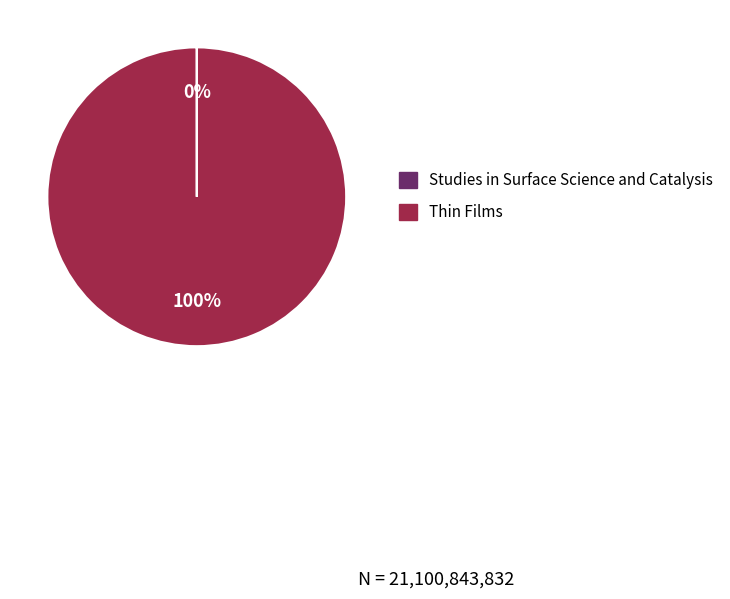

What is the largest slice in the pie chart?

Thin Films